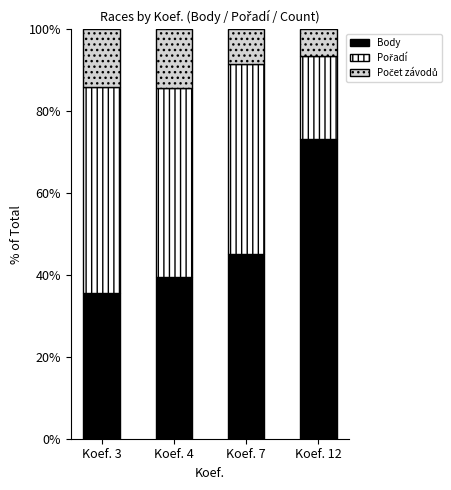

Are the bars grouped side by side (vs. stacked)?

No